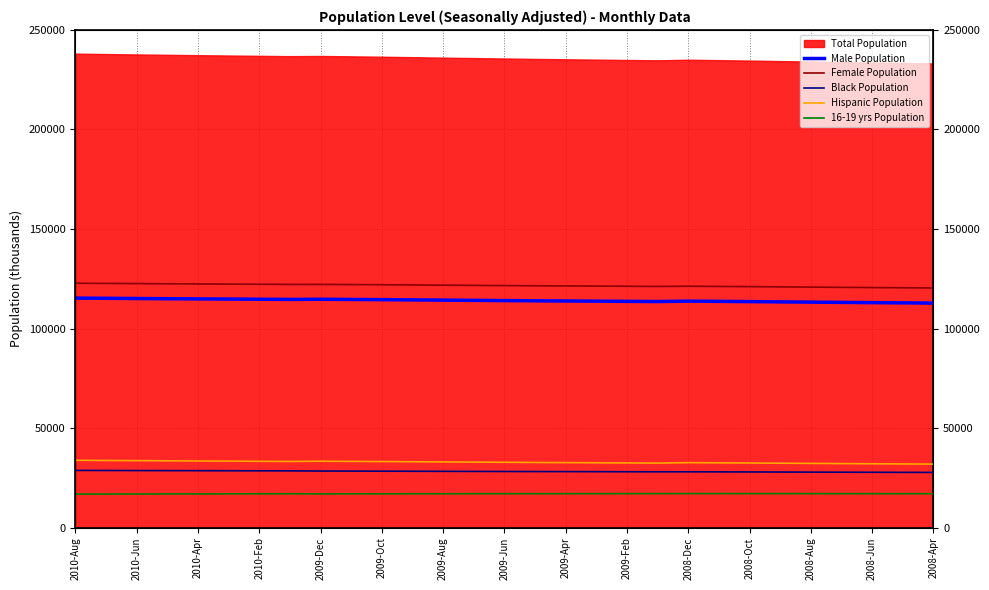

What is the label of the 29th point from the right?

2010-Aug